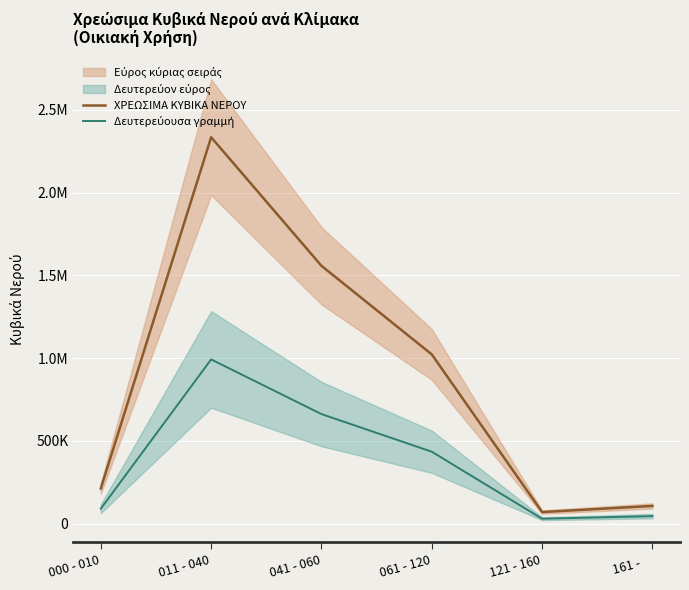

In Δευτερεύουσα γραμμή, how many points are higher than both neighbors (excluding endpoints)?

1